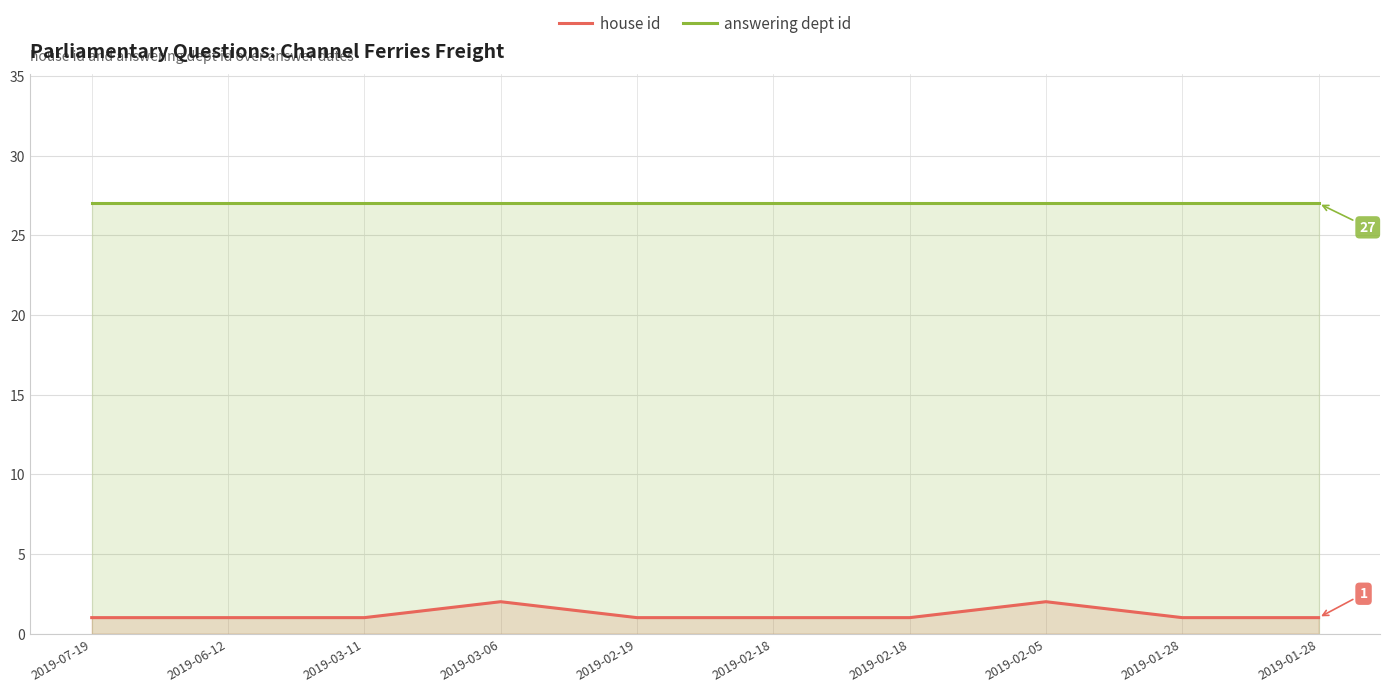

At 2019-01-28, list the series in order from largest to smallest.

answering dept id, house id